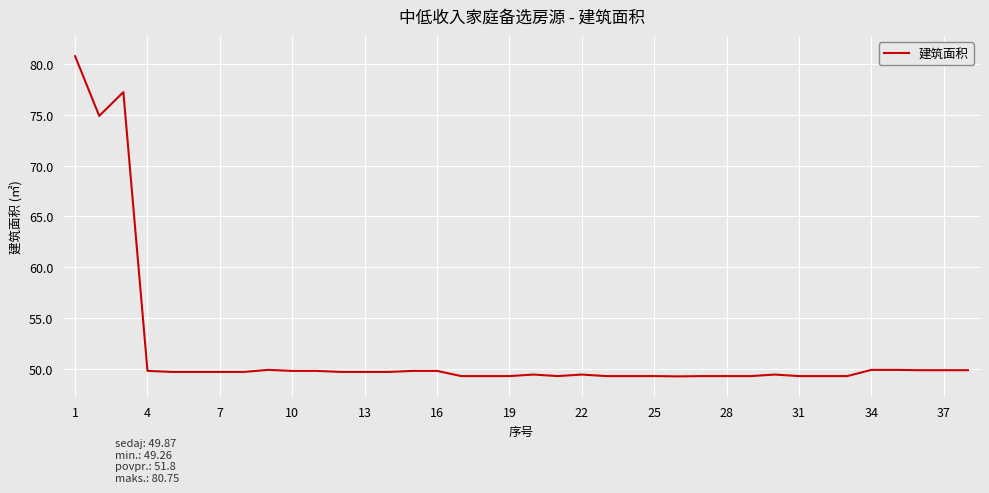

What is the minimum value shown in the chart?

49.3